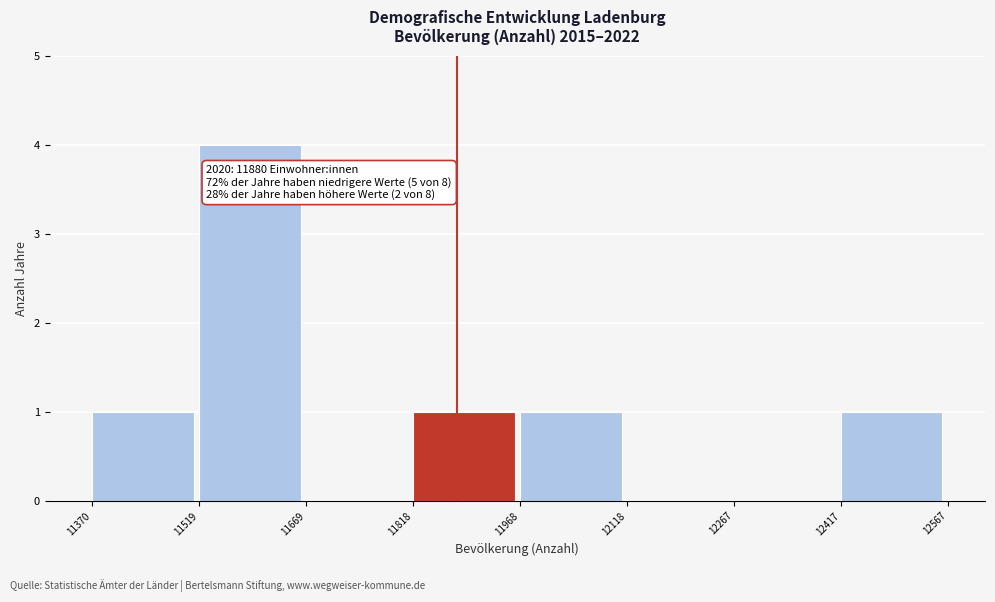

Which range on the x-axis has the tallest bar?

11519 to 11669